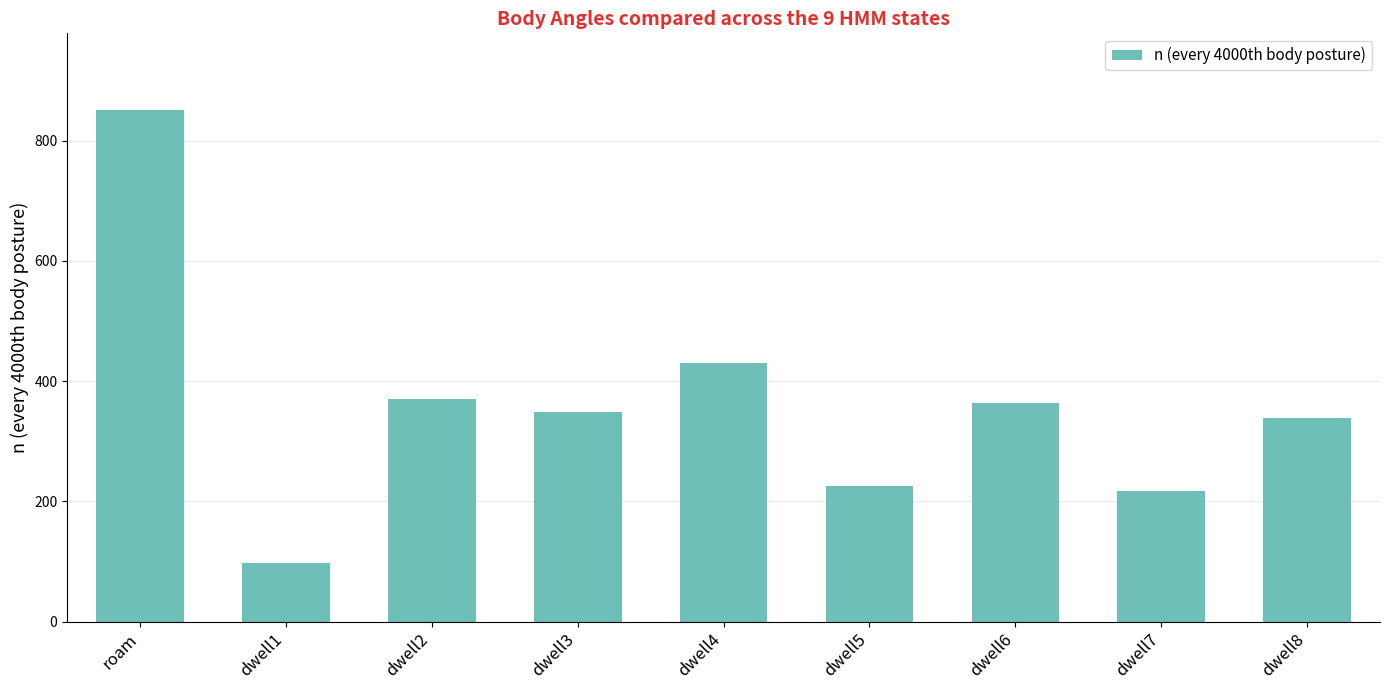

Approximately how many times larger is the value at dwell8 compared to dwell6?

0.9